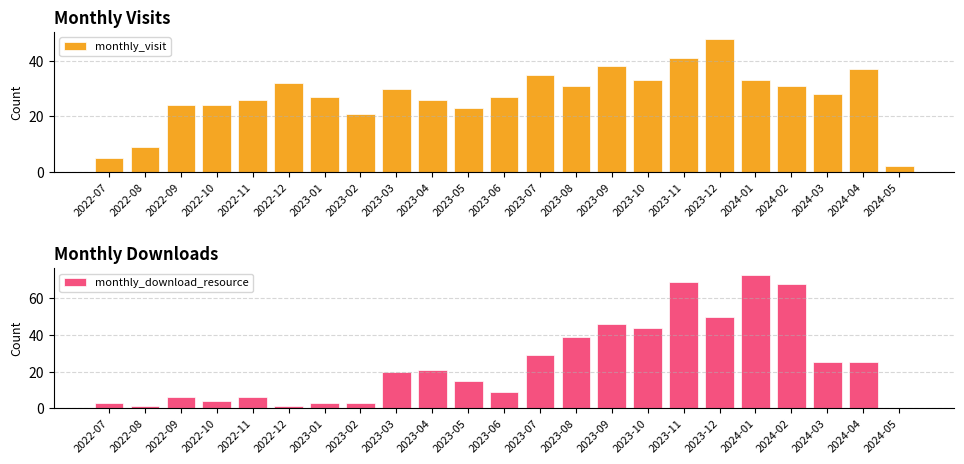

How many data points in monthly_download_resource are above 20?

11